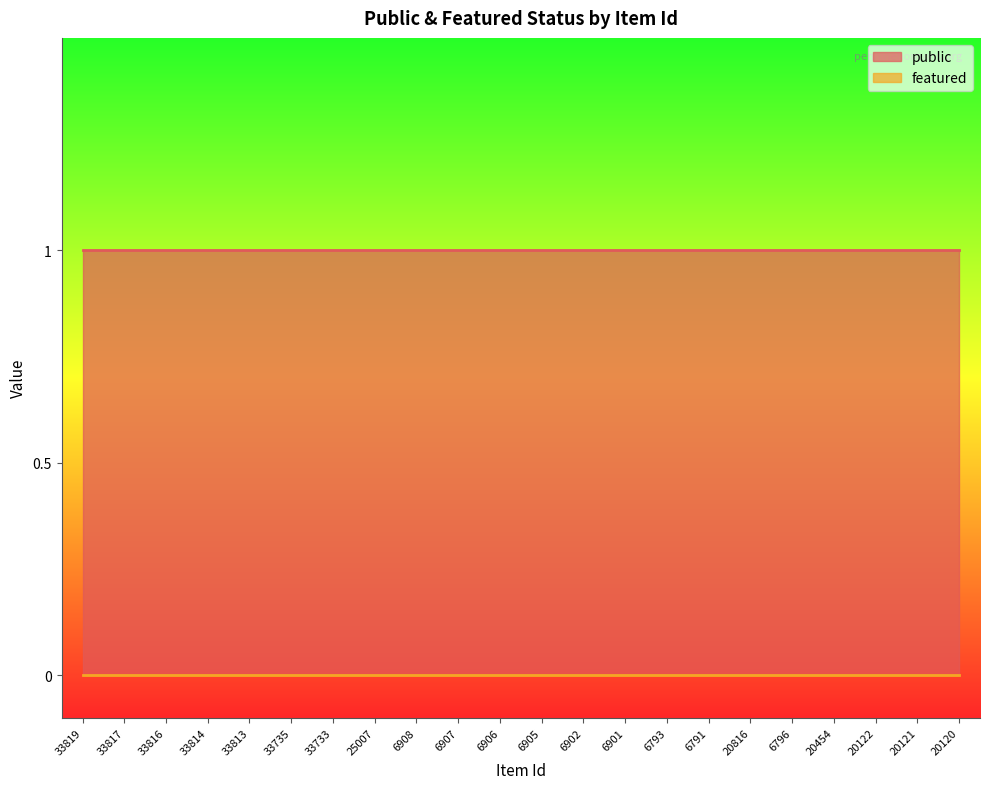

At which label does public reach its peak?

33819